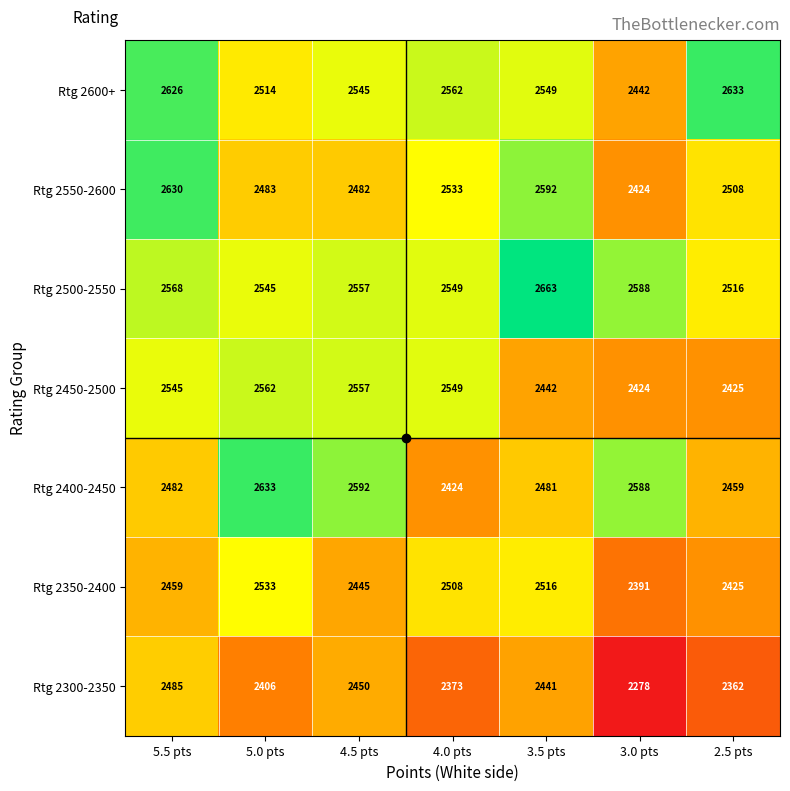

What is the highest value of the Rtg 2300-2350 series?

2485